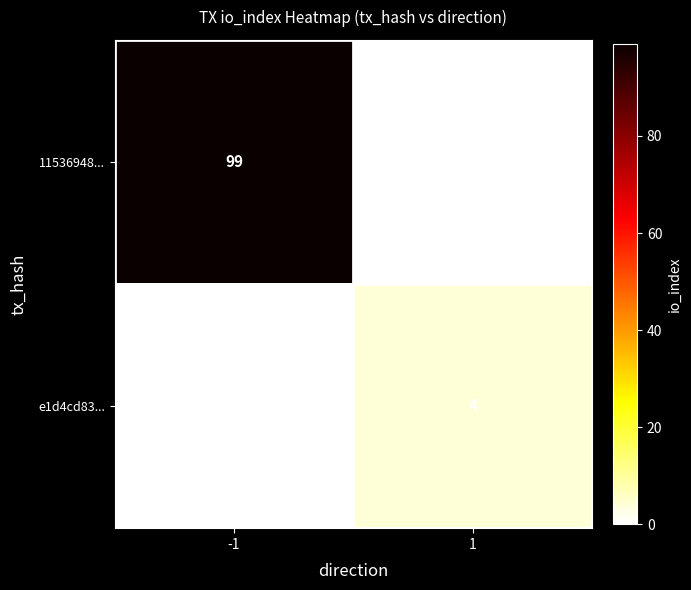

The 11536948... series shows 99 at -1. True or false?

True